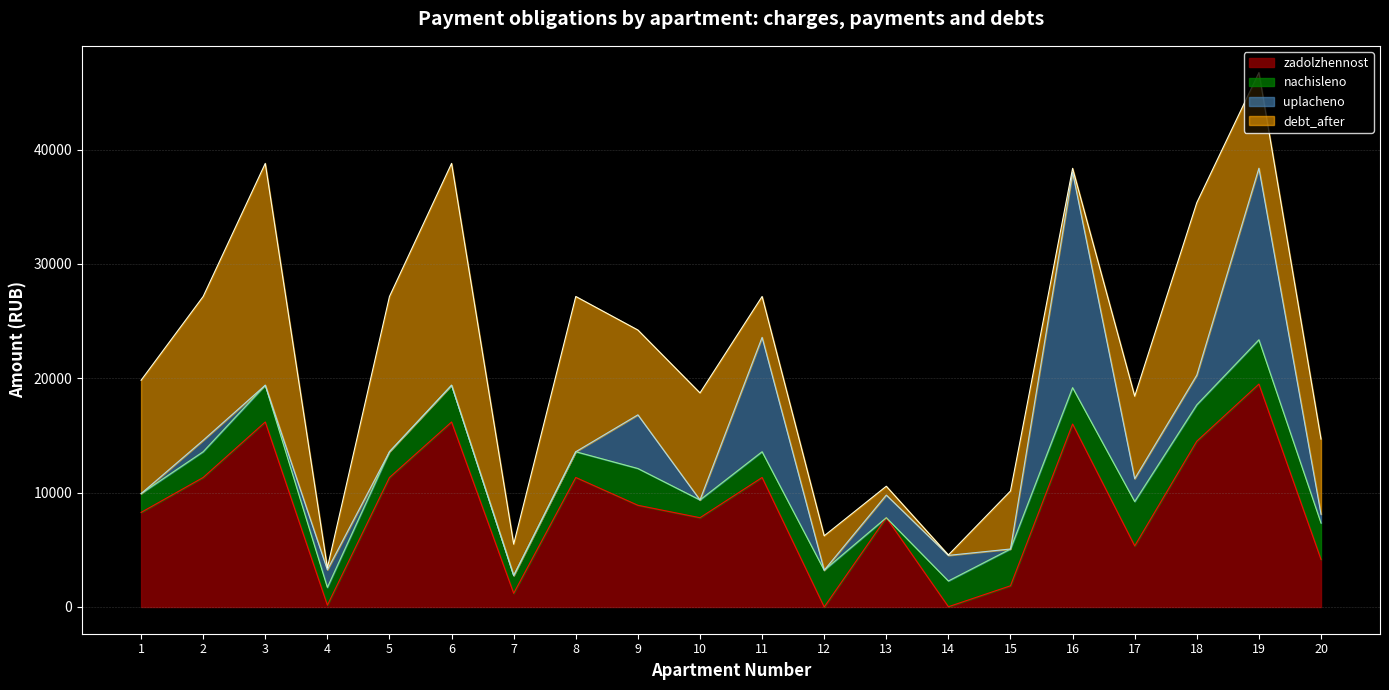

At which label does zadolzhennost reach its peak?

19